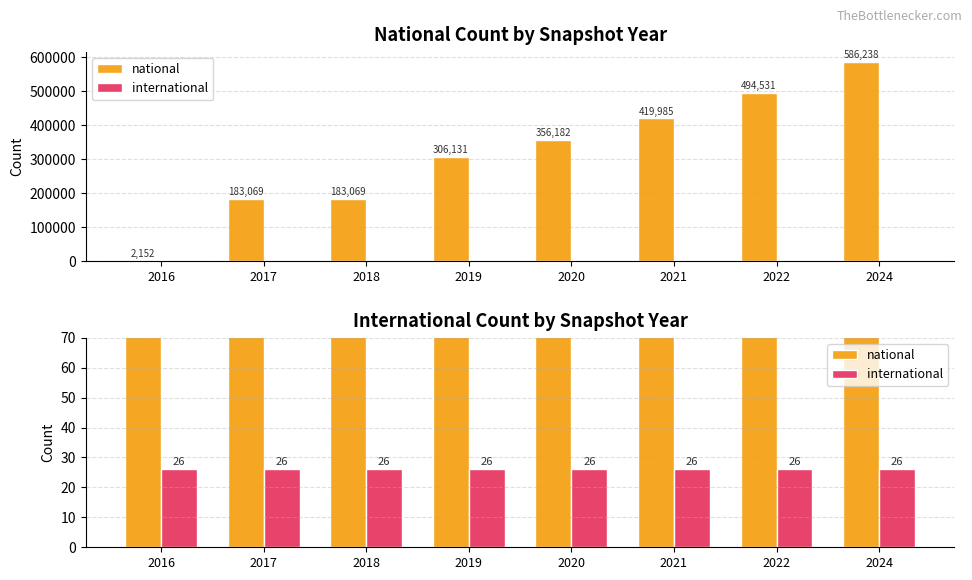

List the labels in order of national value, smallest first.

2016, 2017, 2018, 2019, 2020, 2021, 2022, 2024